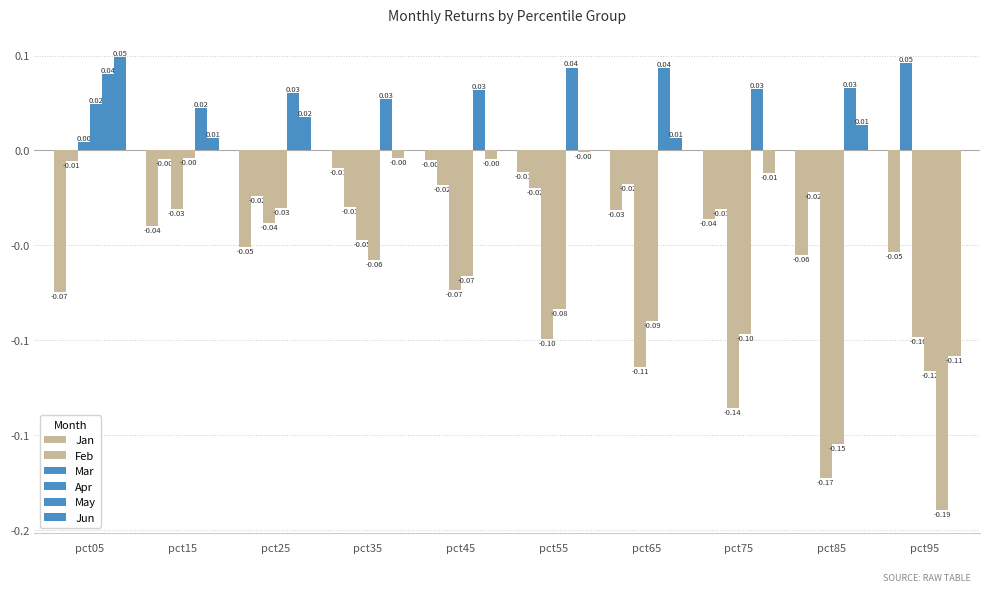

Are the bars grouped side by side (vs. stacked)?

Yes